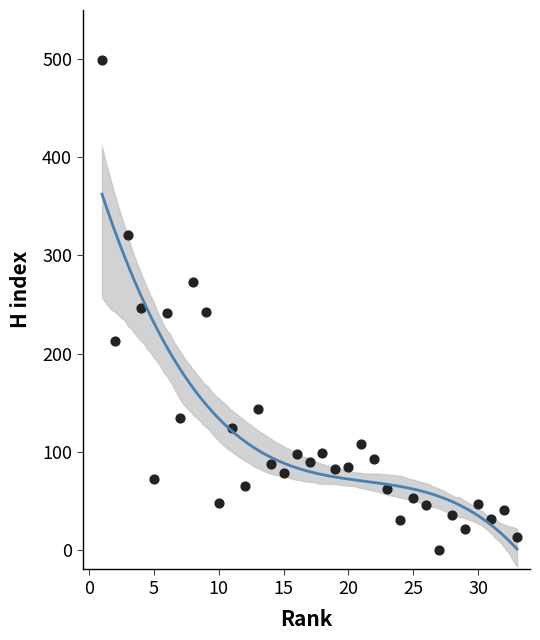

What is the range of Y values (max minus min)?

499